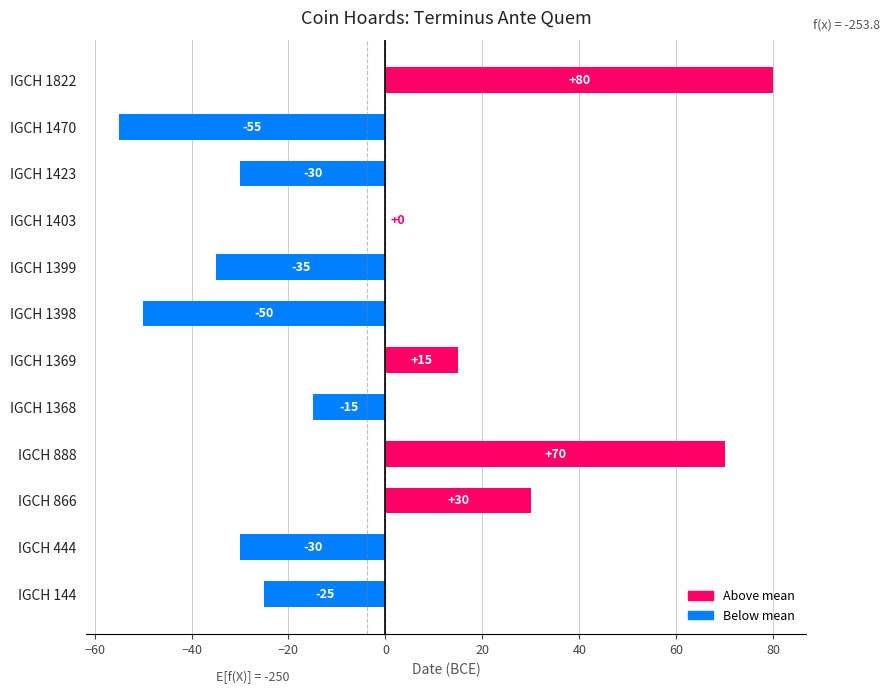

What is the greatest value displayed?

80